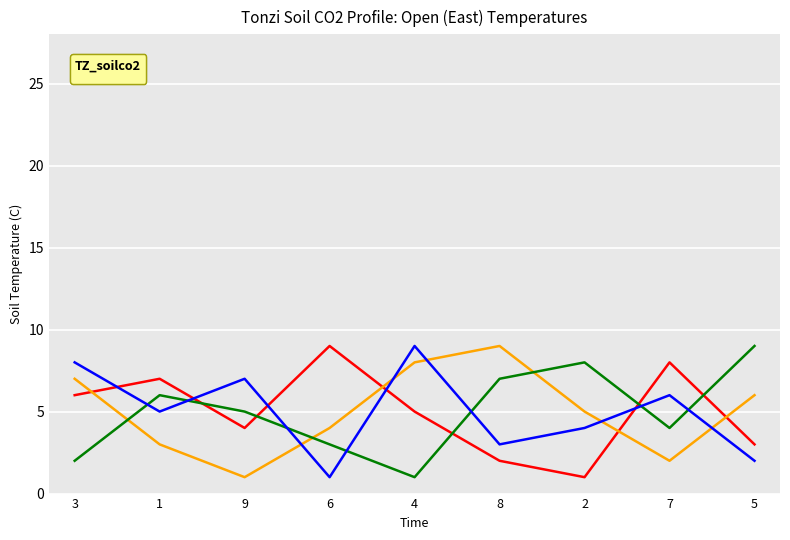

Is this an area chart (filled region under the line)?

No